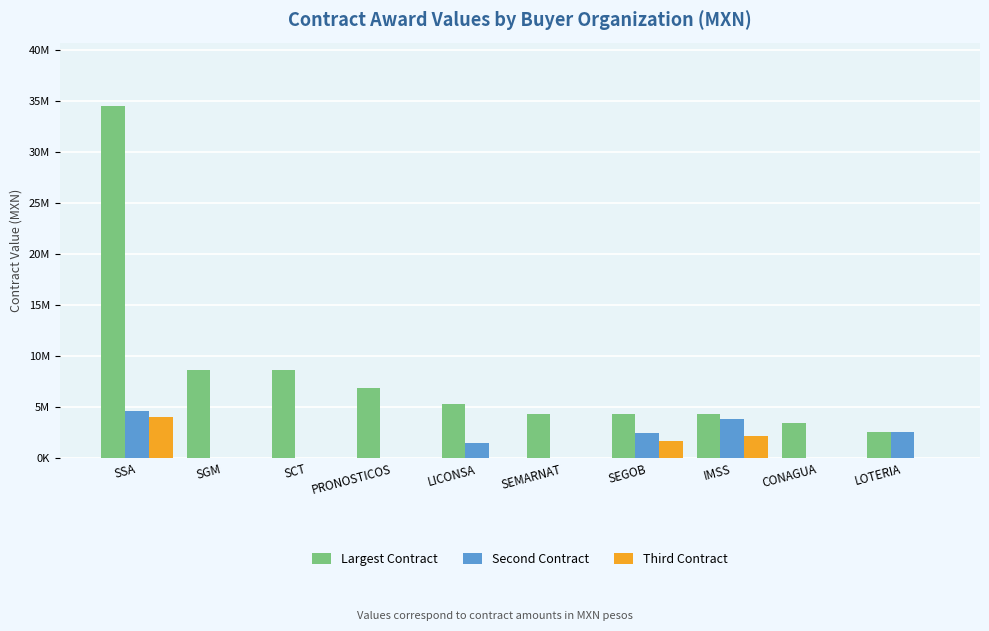

Which series has the largest range (max minus min)?

Largest Contract